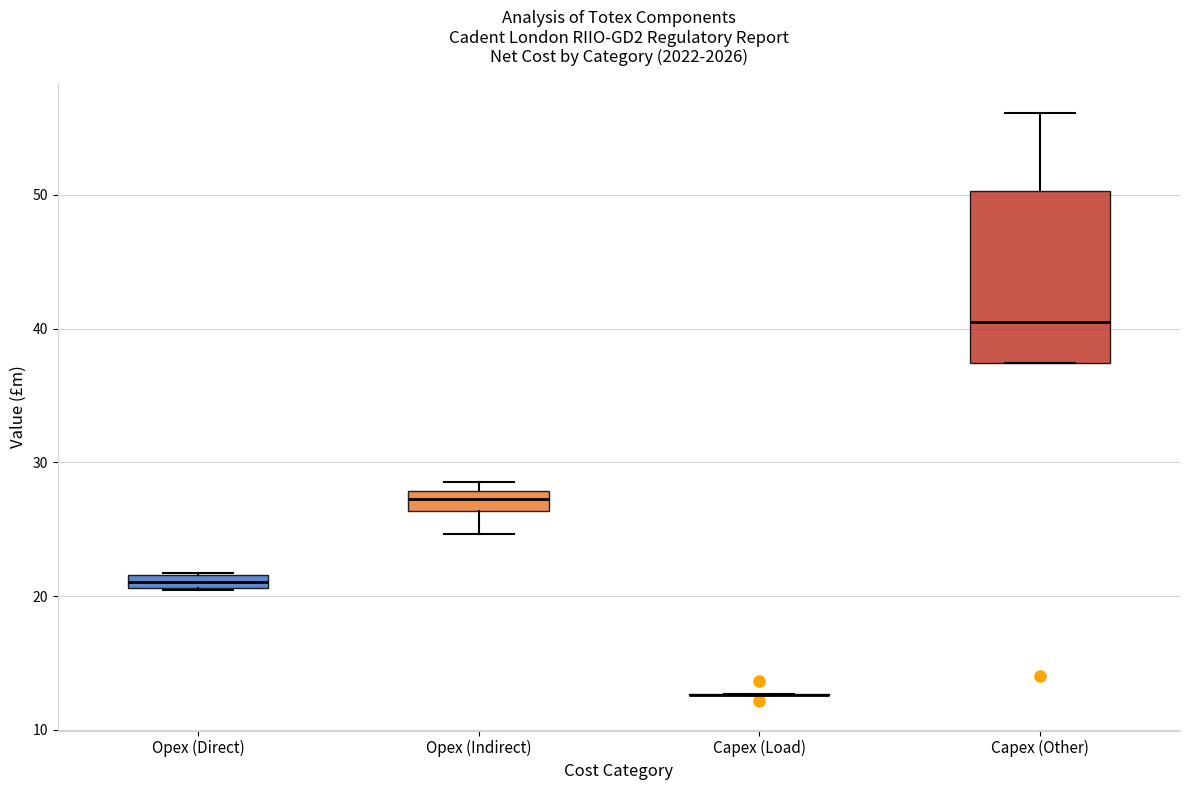

Which box is the tallest, from its lower edge to its upper edge?

Capex (Other)